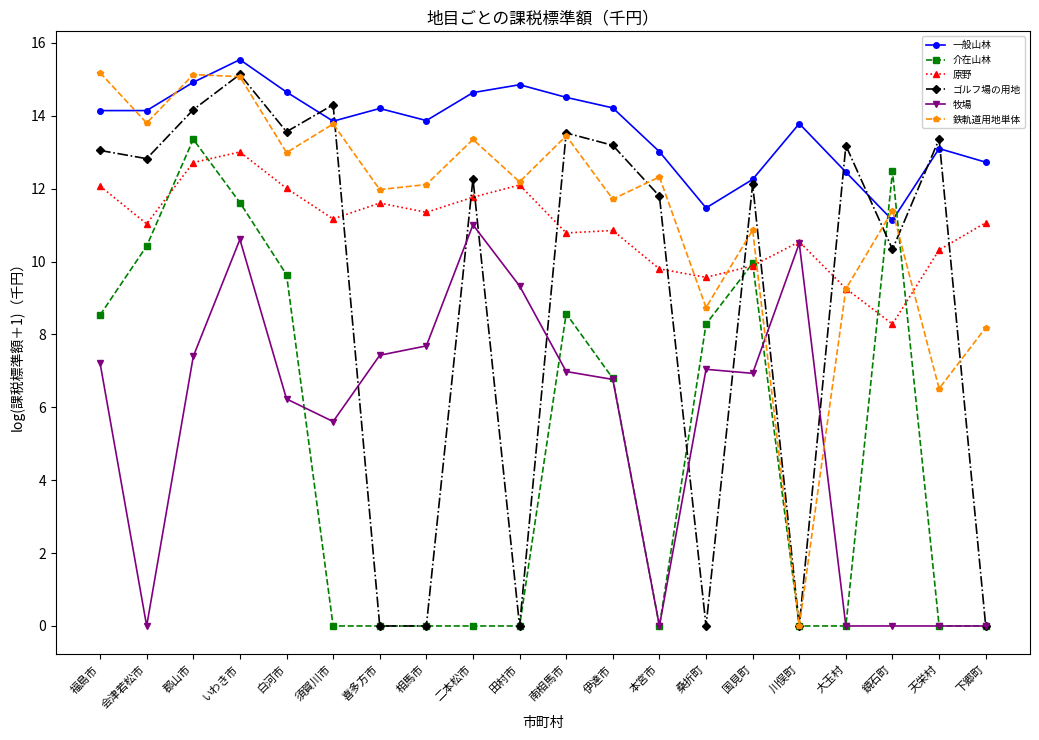

What is the lowest value of the 一般山林 series?

11.1